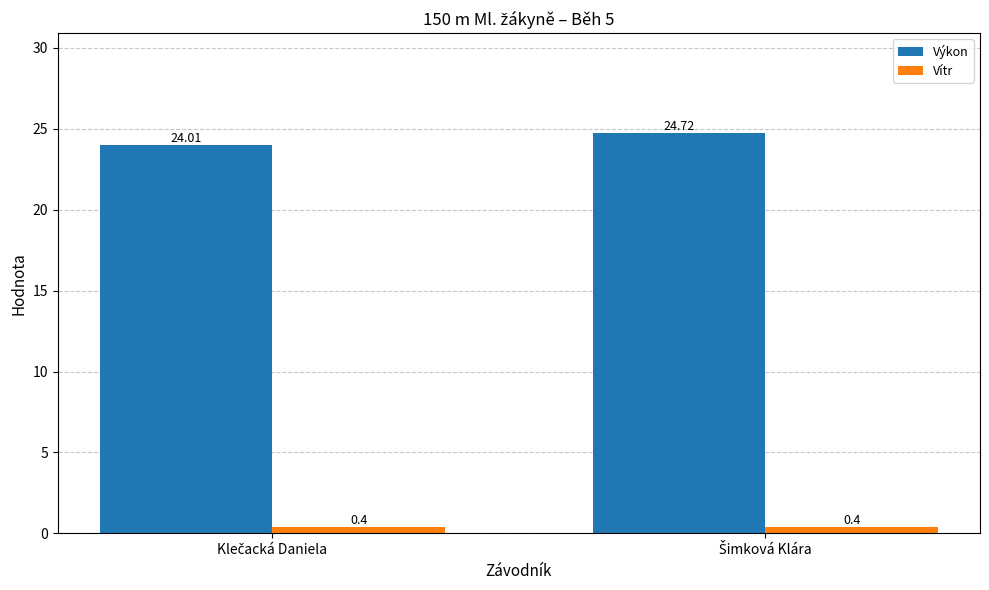

Which series has the largest total across all categories?

Výkon